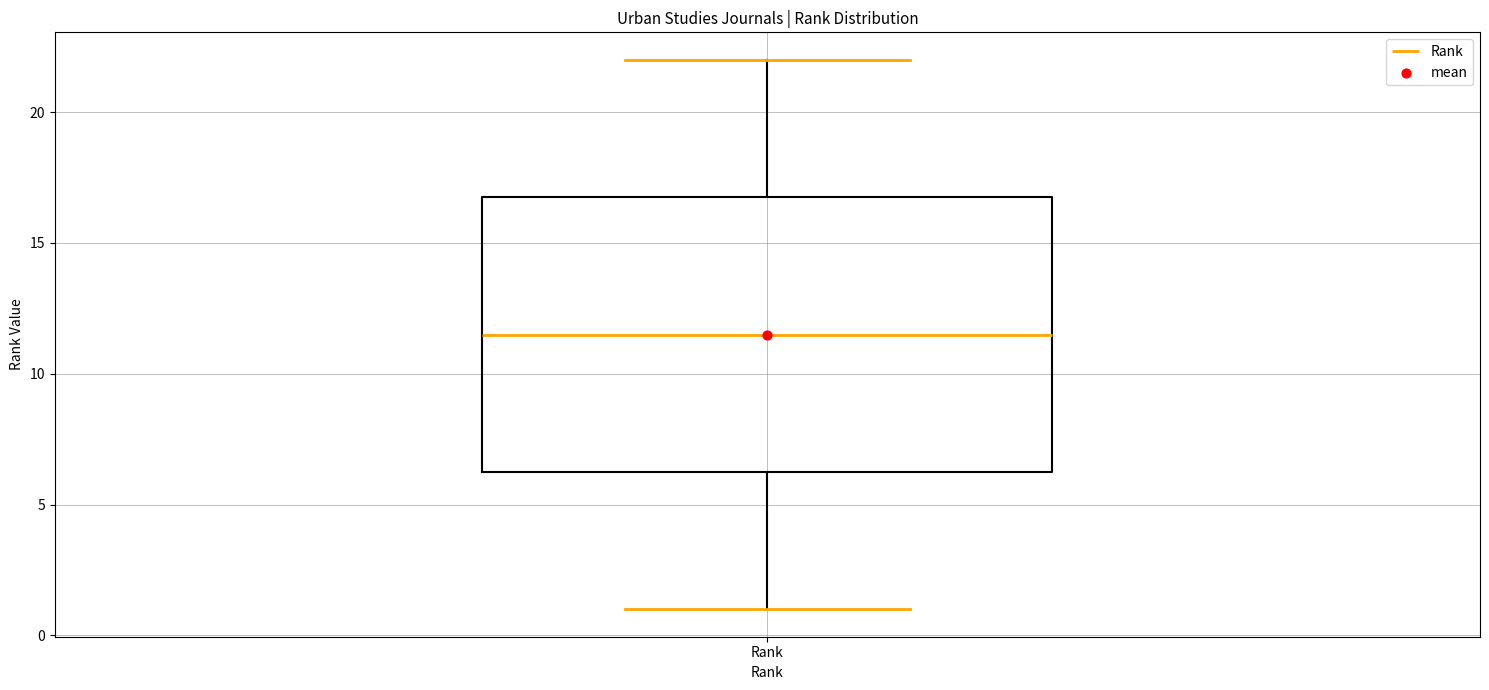

Where does the upper whisker of the box for Rank end on the y-axis? The values are not printed on the chart, so give them approximately, as read against the axis.

22.0